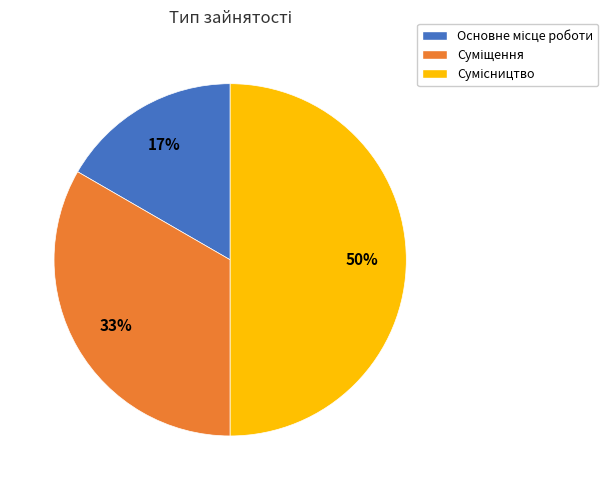

To the nearest percent, what is the average slice percentage?

33%